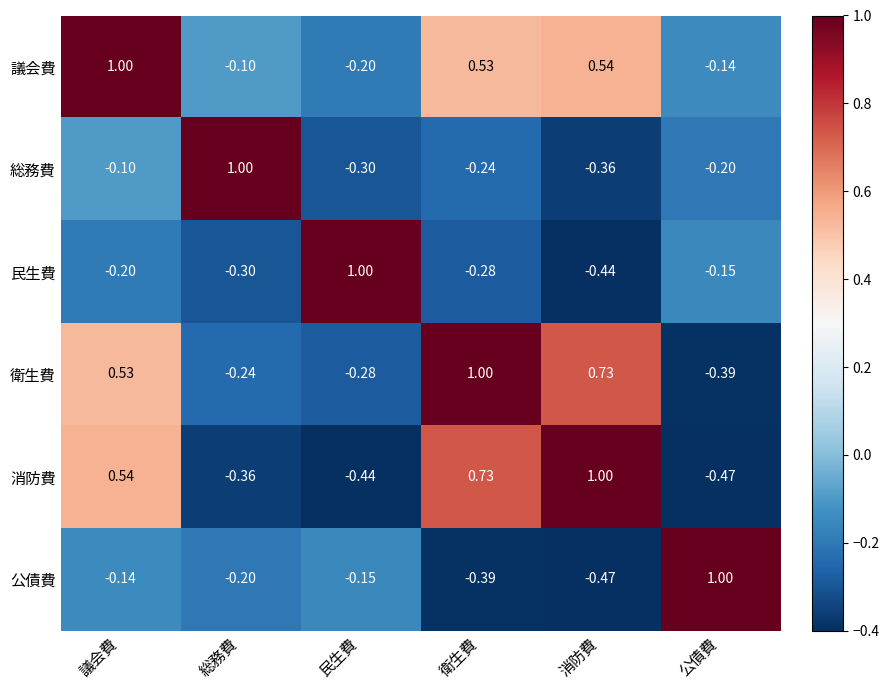

At which label does 公債費 first exceed 0?

公債費